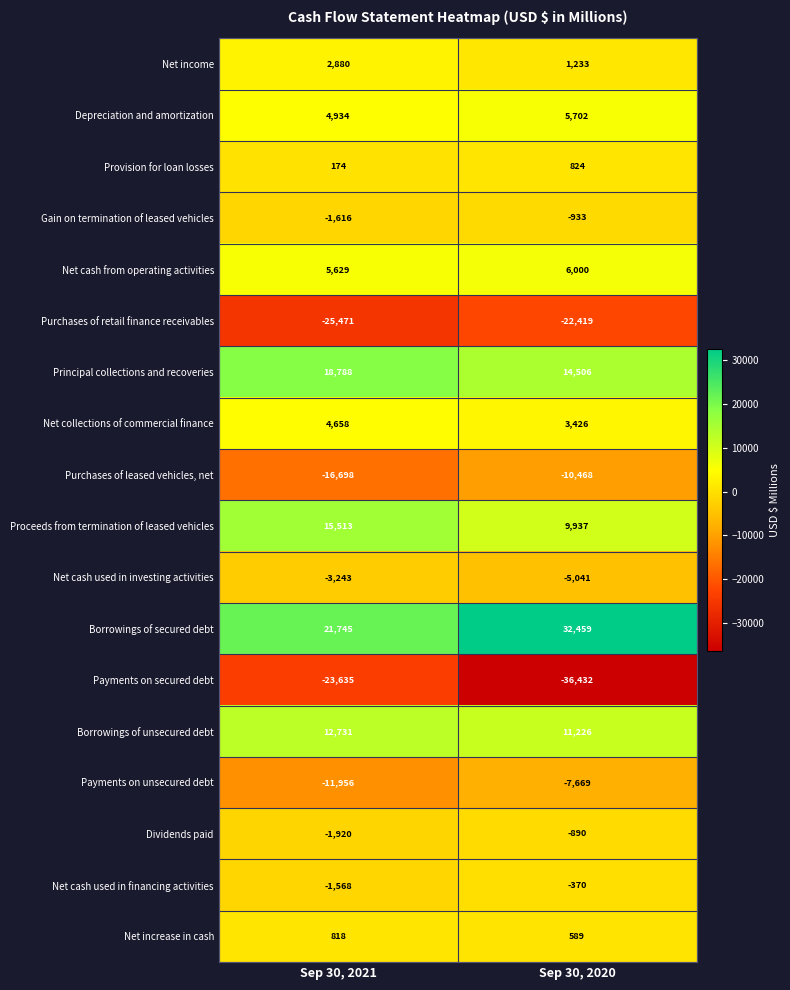

At which category is the sum across all series the highest?

Sep 30, 2021